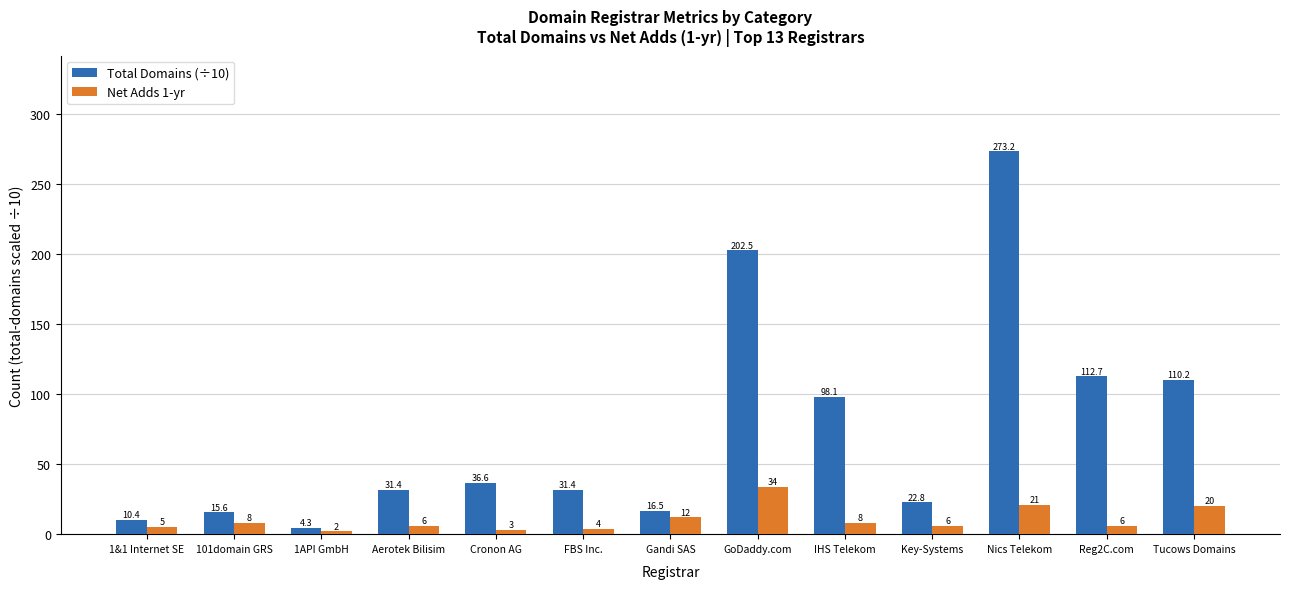

At how many categories does at least one series exceed 215?

1